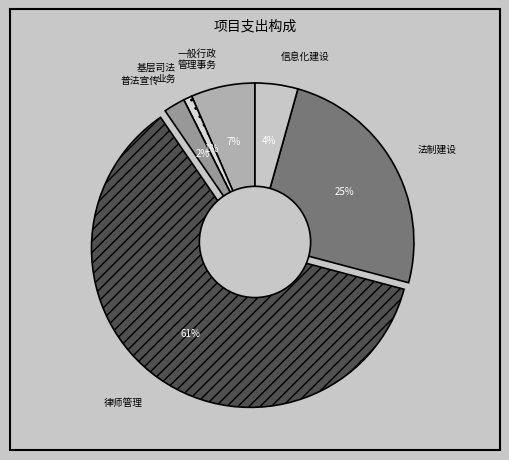

Count the number of slices in the pie.

6